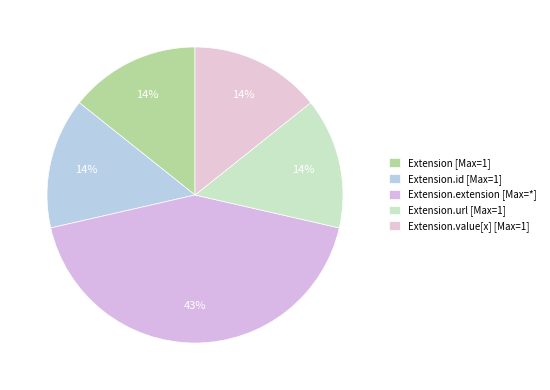

Count the number of slices in the pie.

5